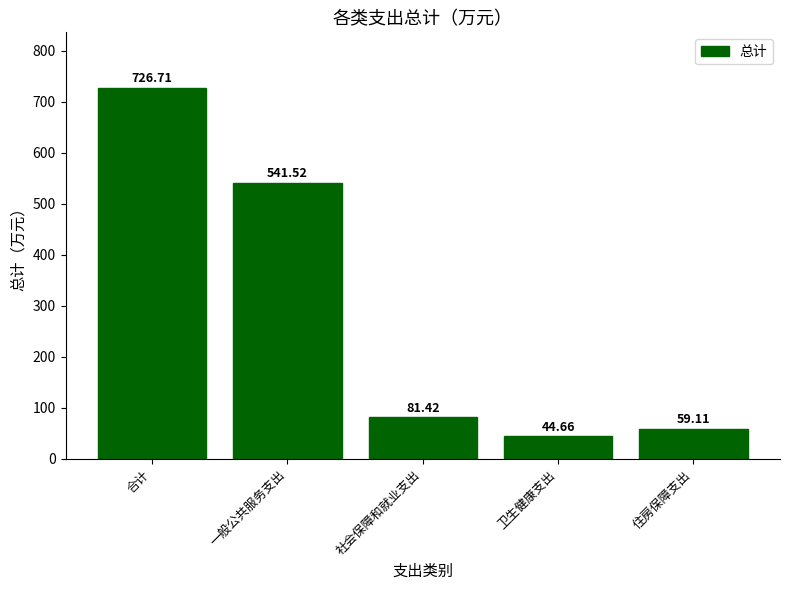

Are the bars grouped side by side (vs. stacked)?

No